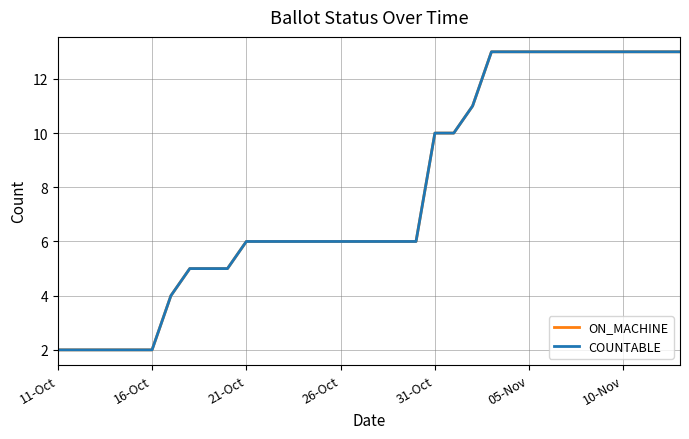

Is this an area chart (filled region under the line)?

No